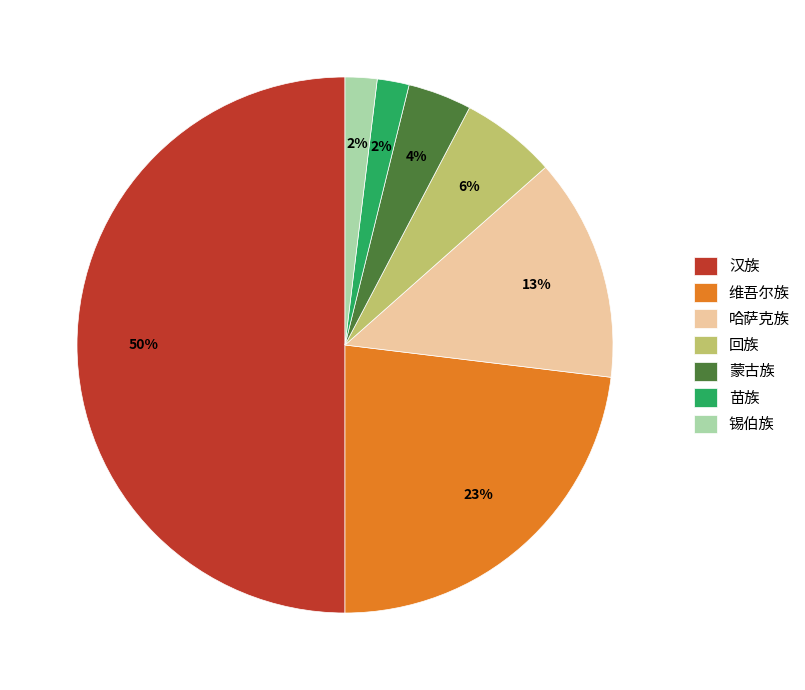

Which slice is the largest?

汉族